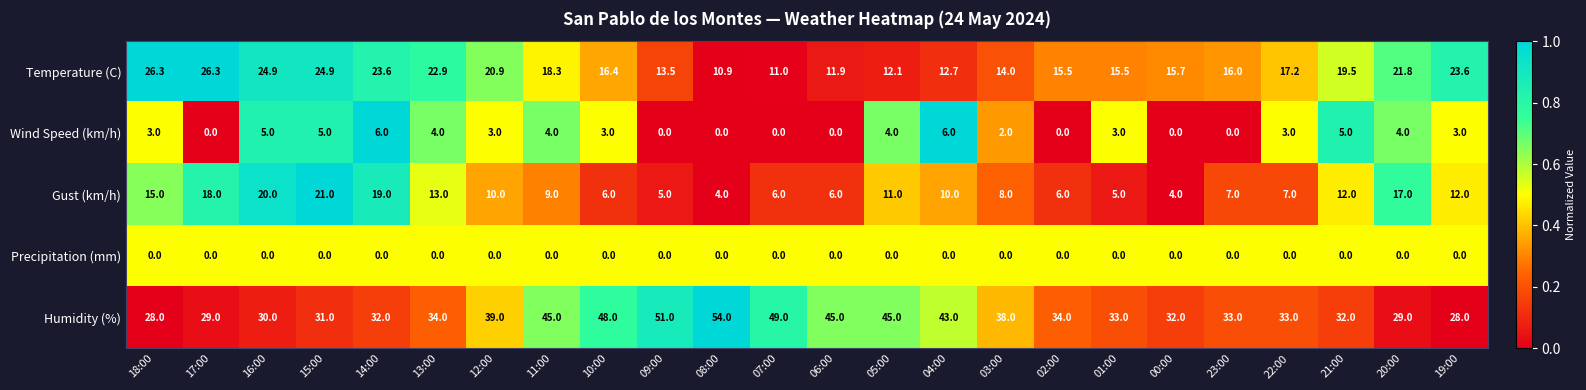

What is the total value across all series at 05:00?

72.1